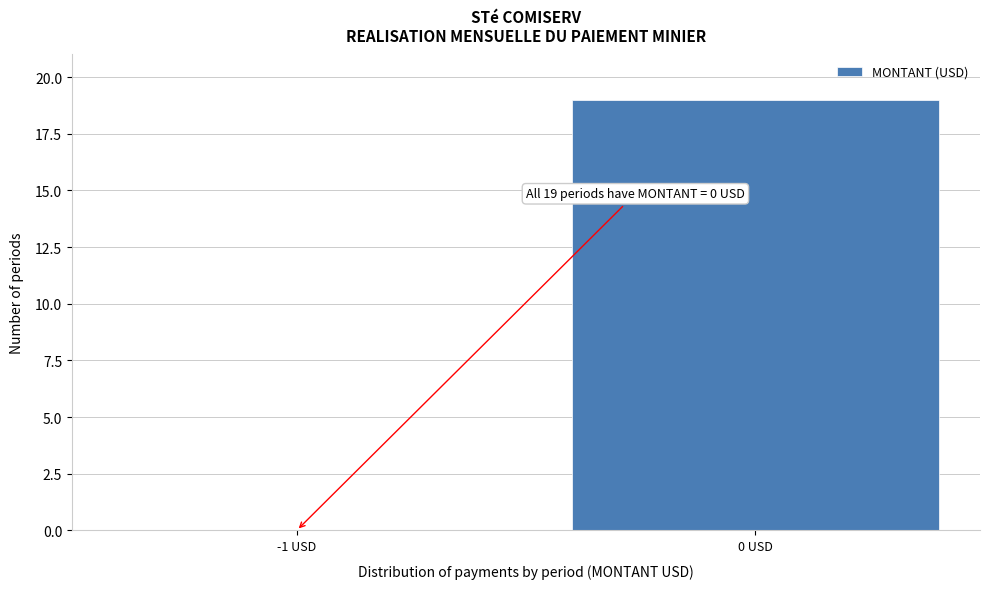

Reading left to right, list all the values displayed in this chart.

-1 USD=0	0 USD=19